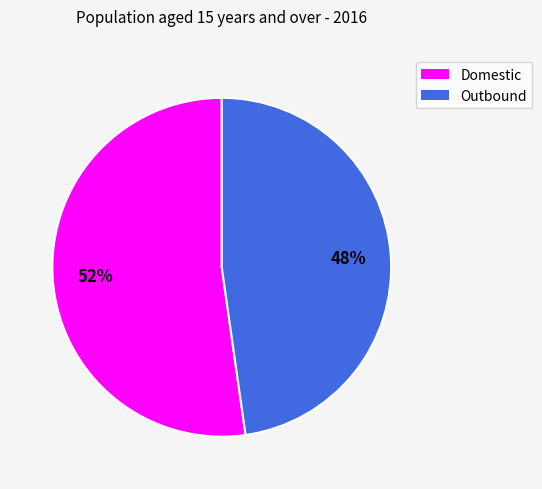

Between Domestic and Outbound, which is larger?

Domestic